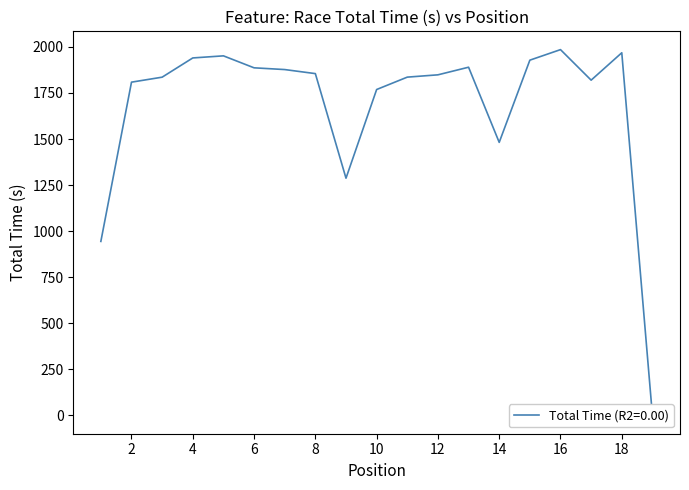

Which label corresponds to the smallest value in the chart?

19